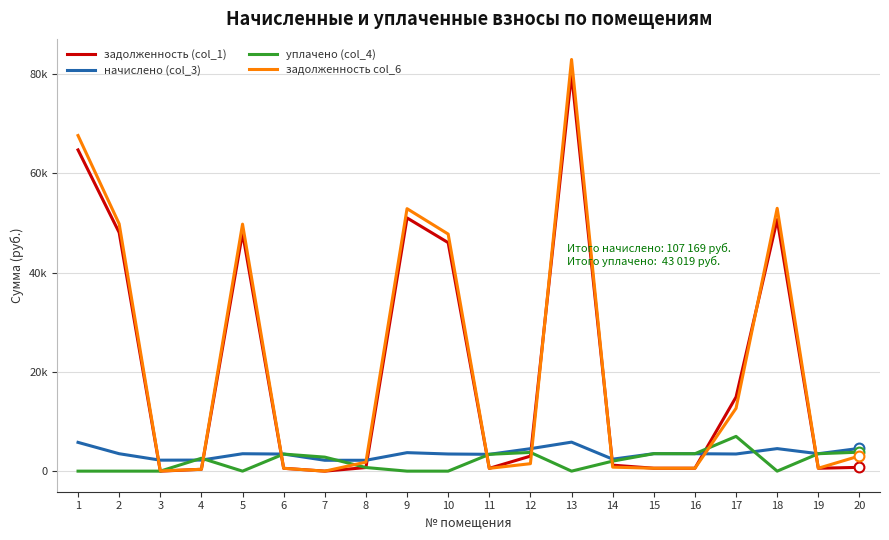

What are all the series names shown in the legend?

задолженность (col_1), начислено (col_3), уплачено (col_4), задолженность col_6